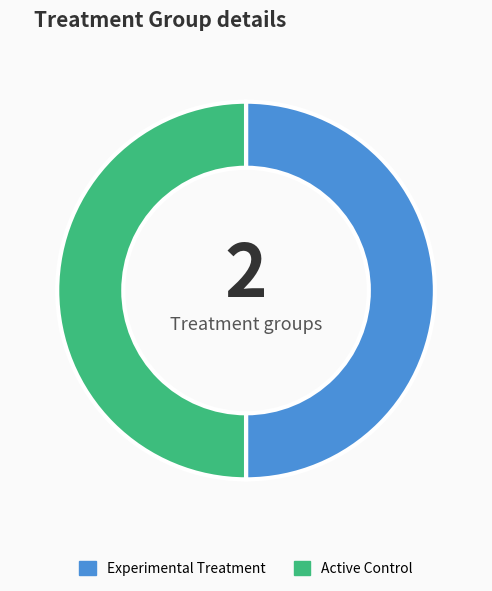

Is it true that Experimental Treatment is 44% of the pie?

False